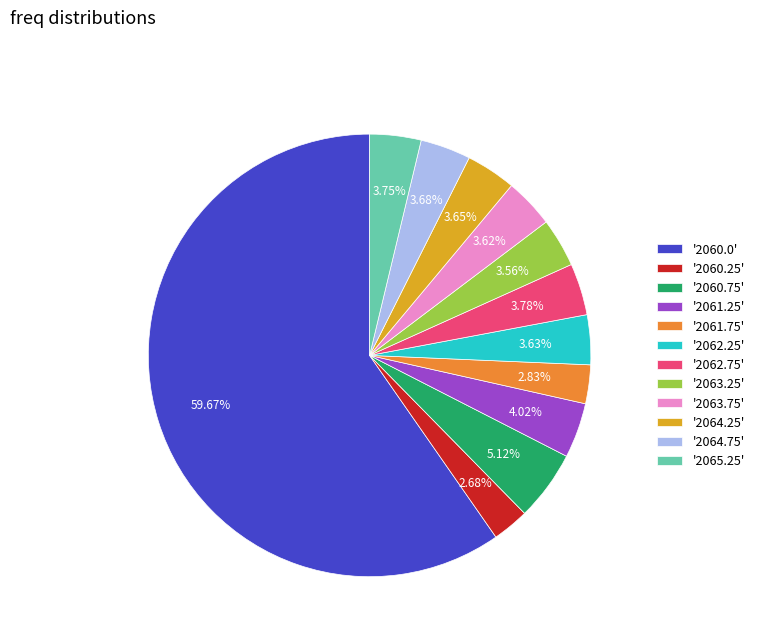

Combined, do '2062.25' and '2064.25' account for over 50%?

No